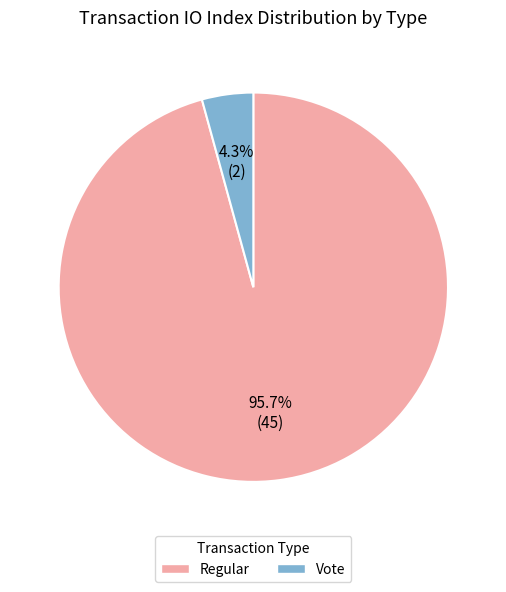

Do Vote and Regular together represent more than half of the pie?

Yes